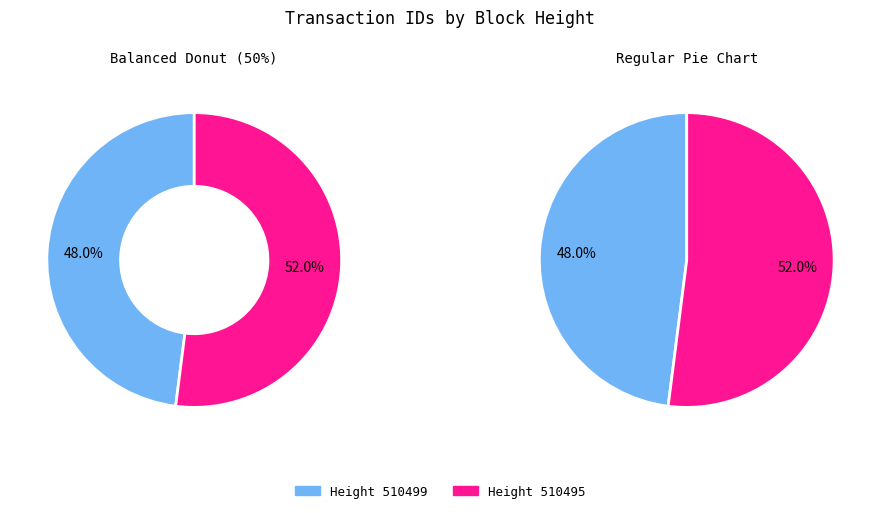

What is the ratio of the value at 510499 to the value at 510495?

0.9